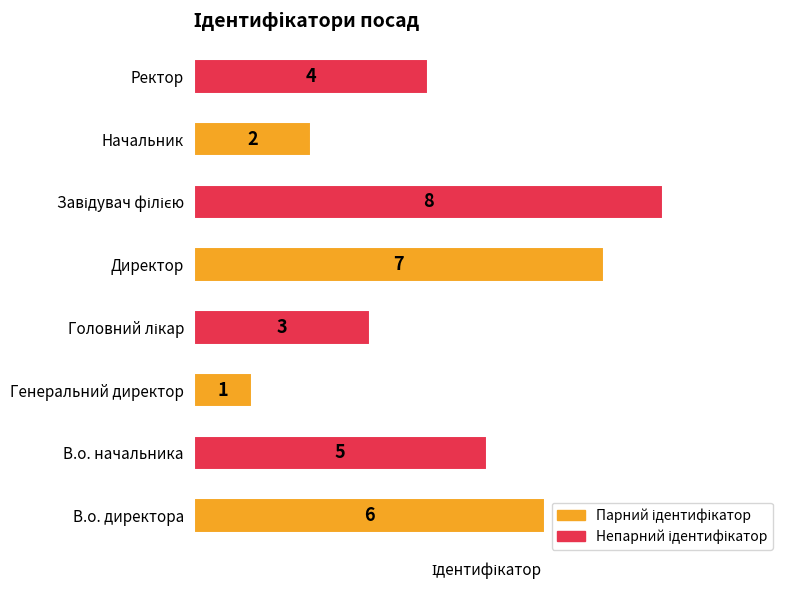

Approximately how many times larger is the value at В.о. начальника compared to Генеральний директор?

5.0